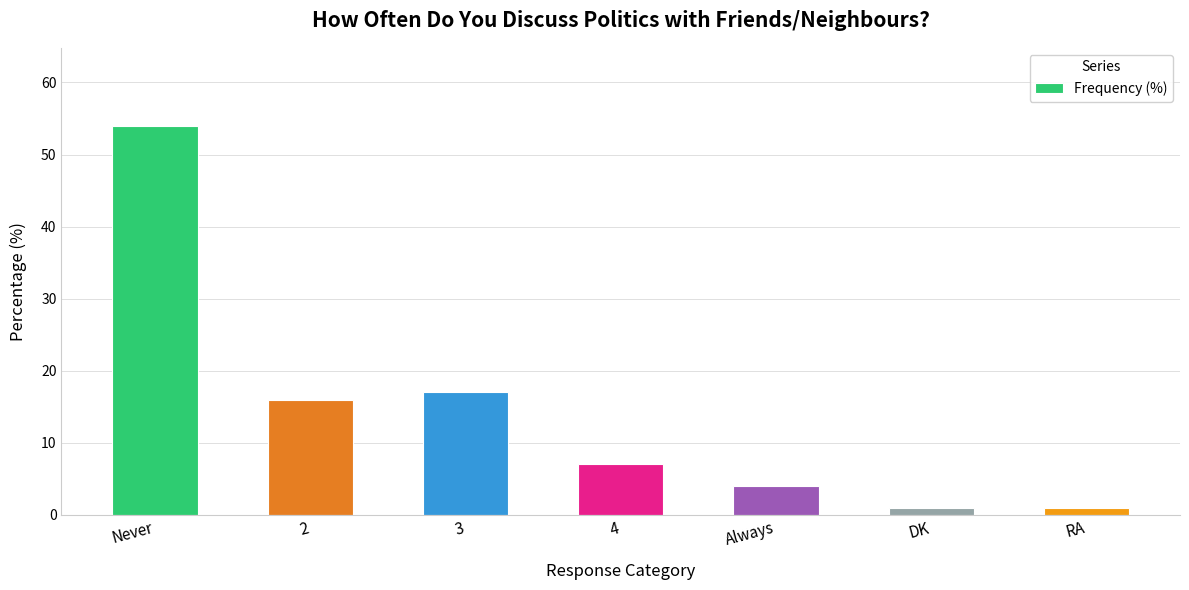

Are the bars horizontal?

No